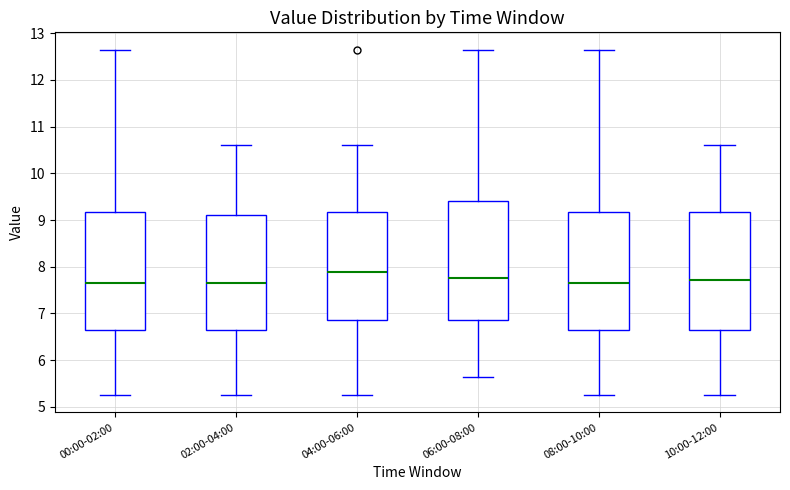

Reading left to right, transcribe this box plot: for each box, give where its median line is, the range the box spans, and where its two whiskers end, as read against the y-axis. The values are not printed on the chart, so give them approximately, as read against the axis.

00:00-02:00: median 7.7, box 6.6 to 9.2, whiskers 5.3 to 12.7
02:00-04:00: median 7.7, box 6.6 to 9.1, whiskers 5.3 to 10.6
04:00-06:00: median 7.9, box 6.9 to 9.2, whiskers 5.3 to 10.6
06:00-08:00: median 7.8, box 6.9 to 9.4, whiskers 5.6 to 12.7
08:00-10:00: median 7.7, box 6.6 to 9.2, whiskers 5.3 to 12.7
10:00-12:00: median 7.7, box 6.6 to 9.2, whiskers 5.3 to 10.6